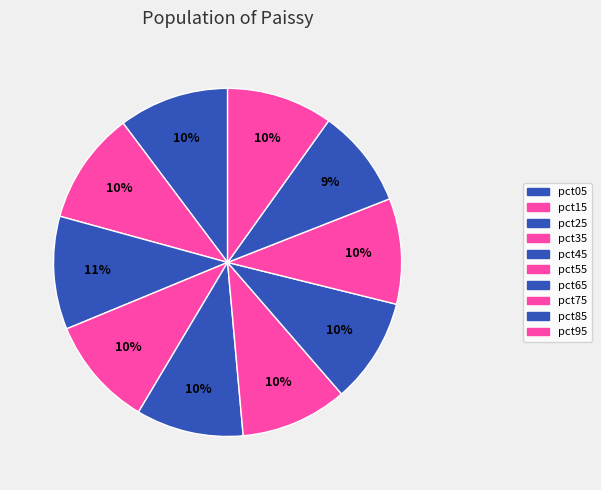

Is there any slice that represents more than half of the pie?

No